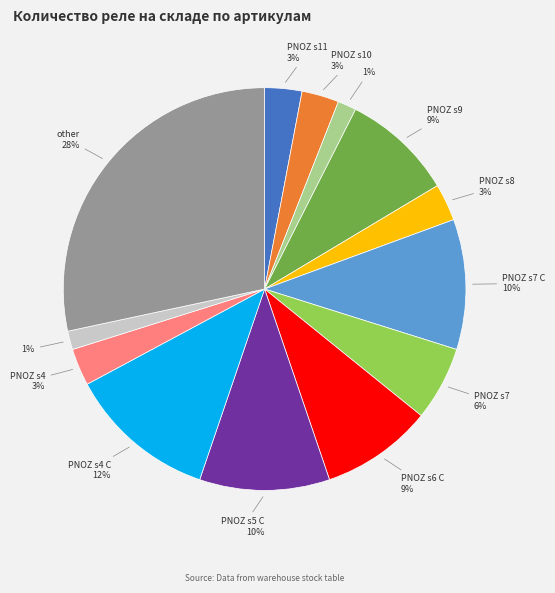

Does any single category account for the majority?

No